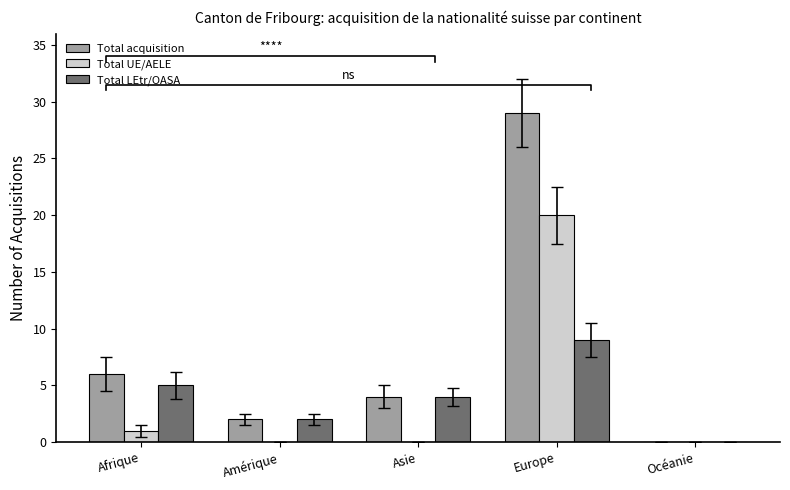

What value does the Total acquisition series have at Europe, to the nearest 10?

30